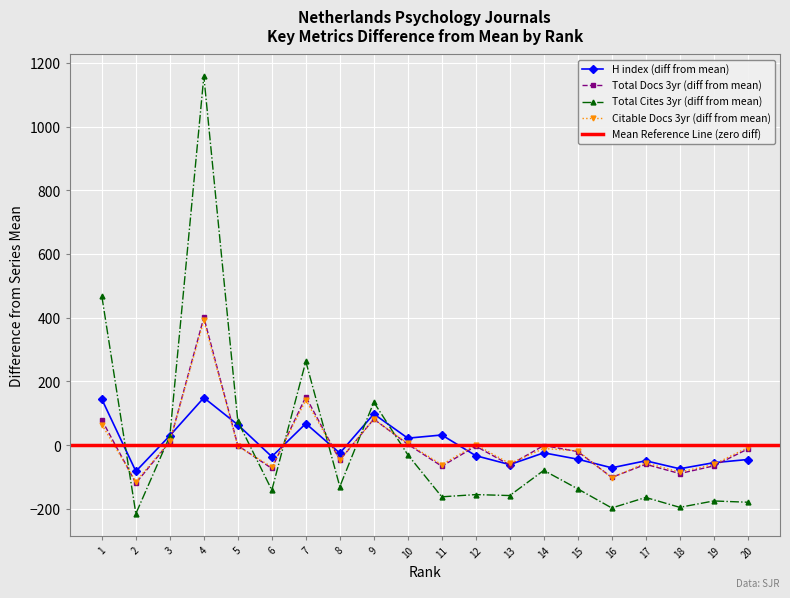

Rank the series by their average value, from lowest to highest.

H index, Citable Docs. (3years), Total Docs. (3years), Total Cites (3years)